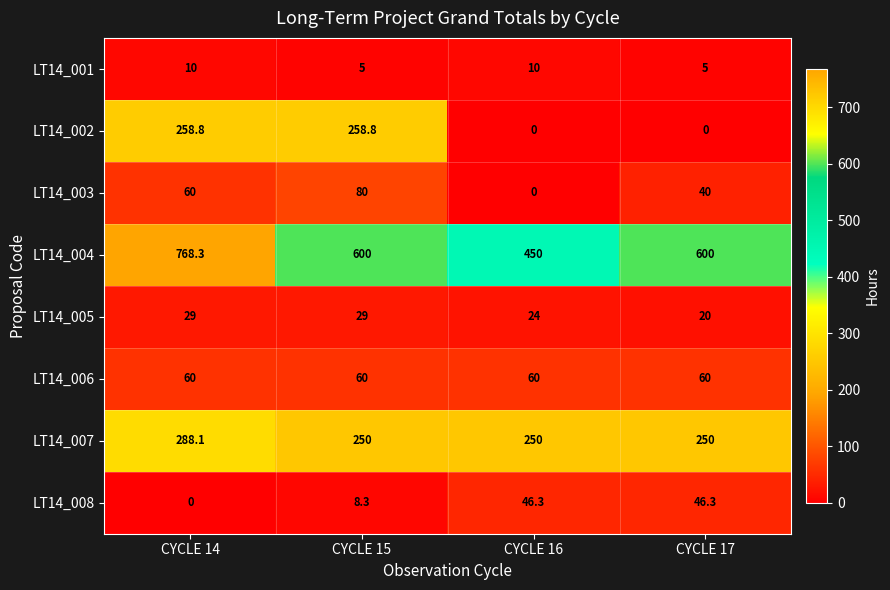

Count the number of categories in the chart.

4